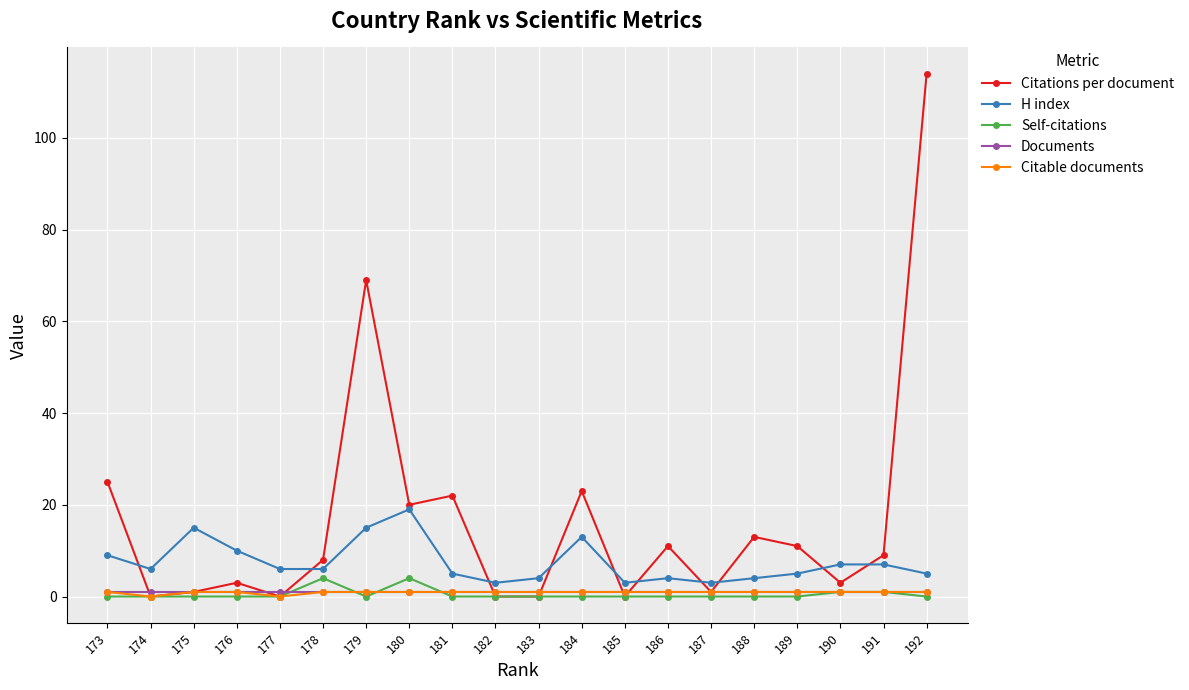

What is the total value across all series at 180?

45